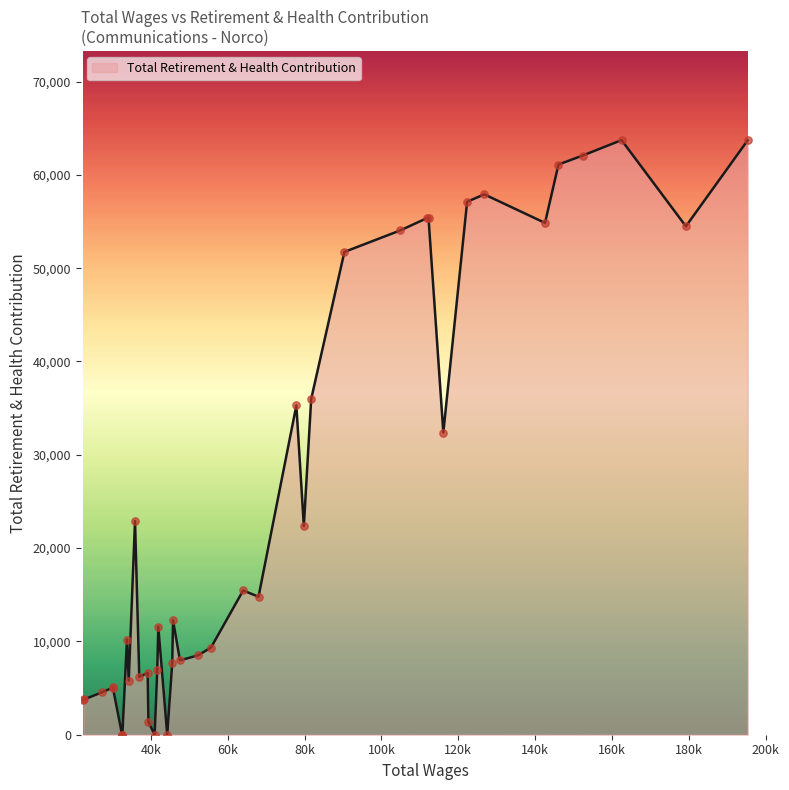

What is the difference between the maximum and minimum values?

63725